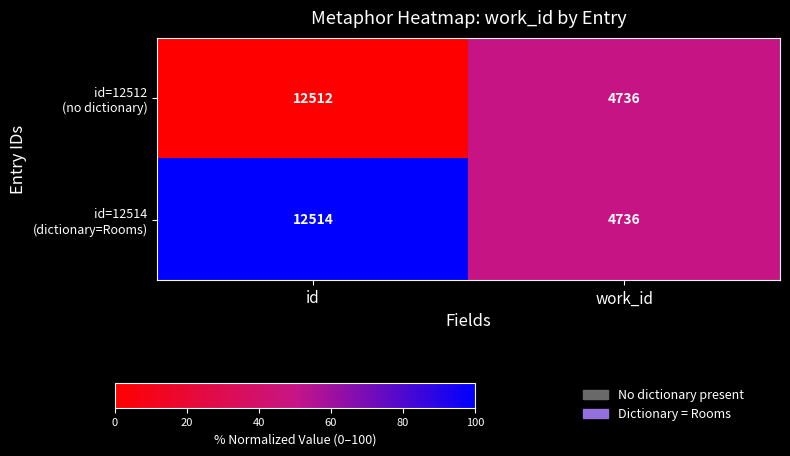

At which category is the sum across all series the highest?

id